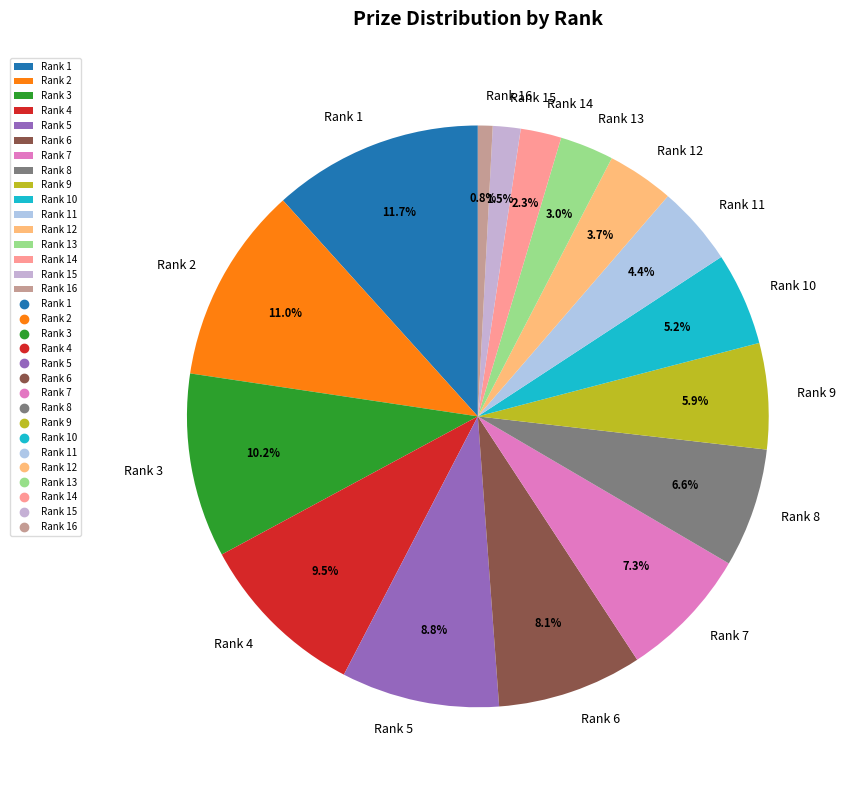

What percentage is the Rank 10 slice, to the nearest percent?

5%